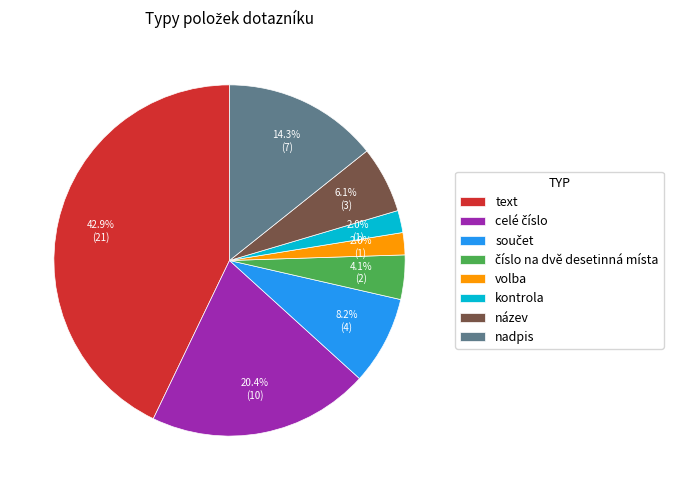

Is there any slice that represents more than half of the pie?

No